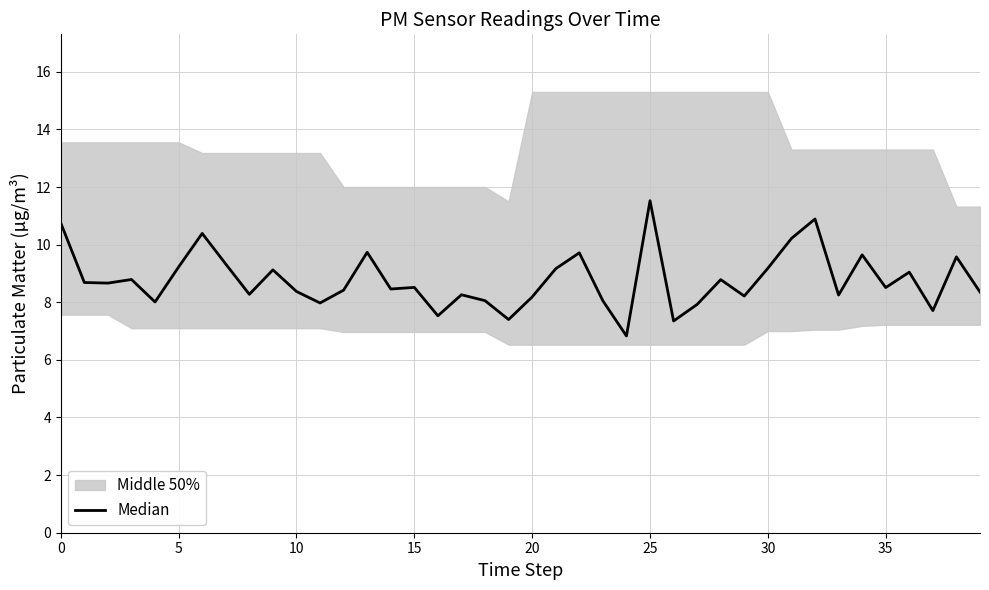

Approximately how many times larger is the value at 25 compared to 0?

1.1